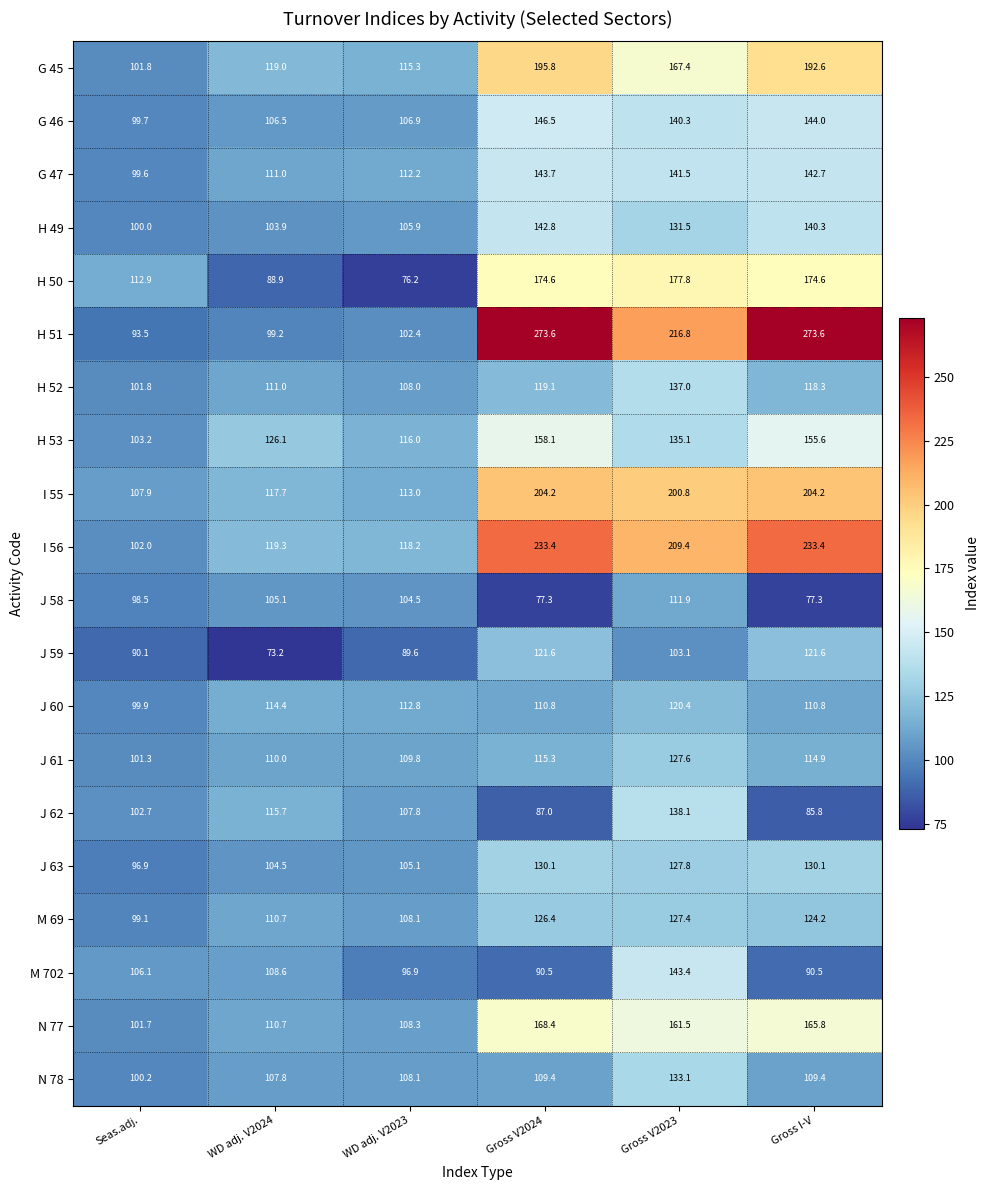

Is it true that J 63 equals 30.9 at Seas.adj.?

False